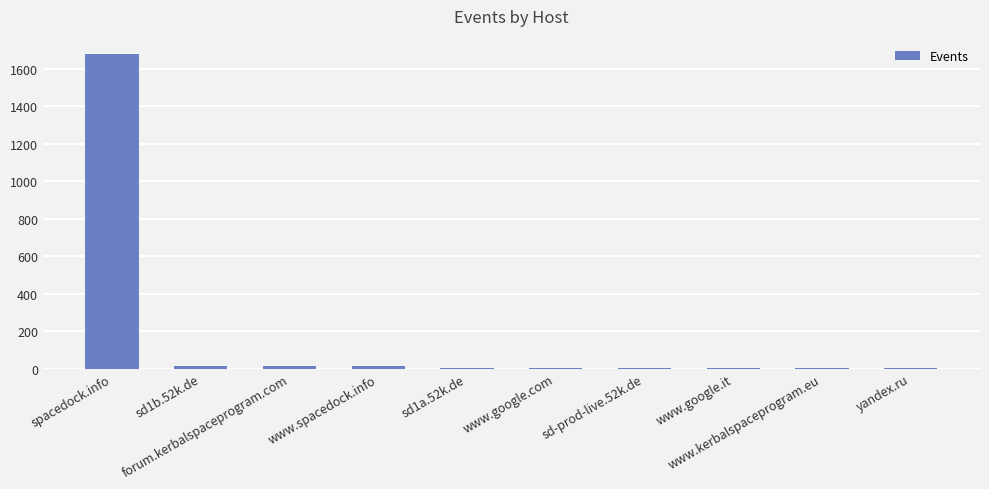

What is the difference between the values at forum.kerbalspaceprogram.com and www.google.it?

12